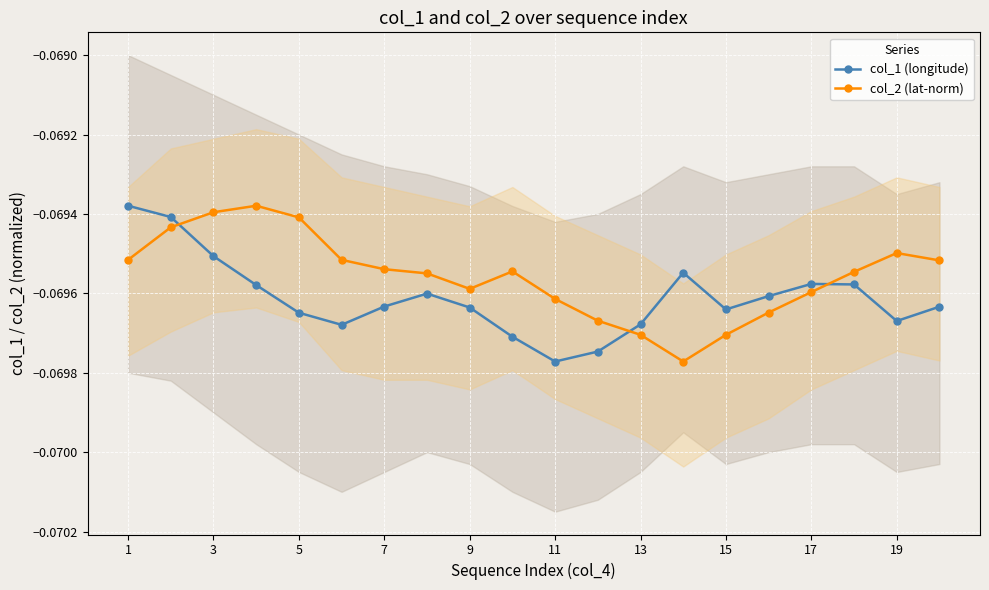

True or false: col_2 (lat-norm) has more than 2 points higher than both neighbors.

True